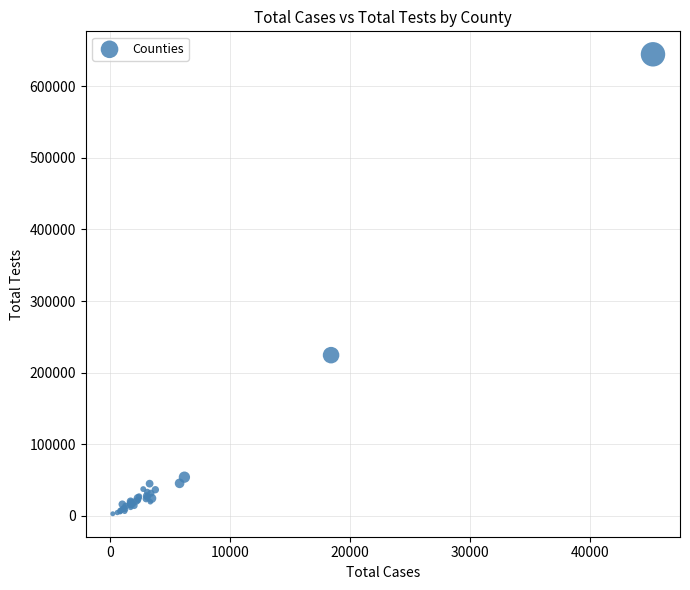

What Y value in the scatter plot is closest to 323788?

224425